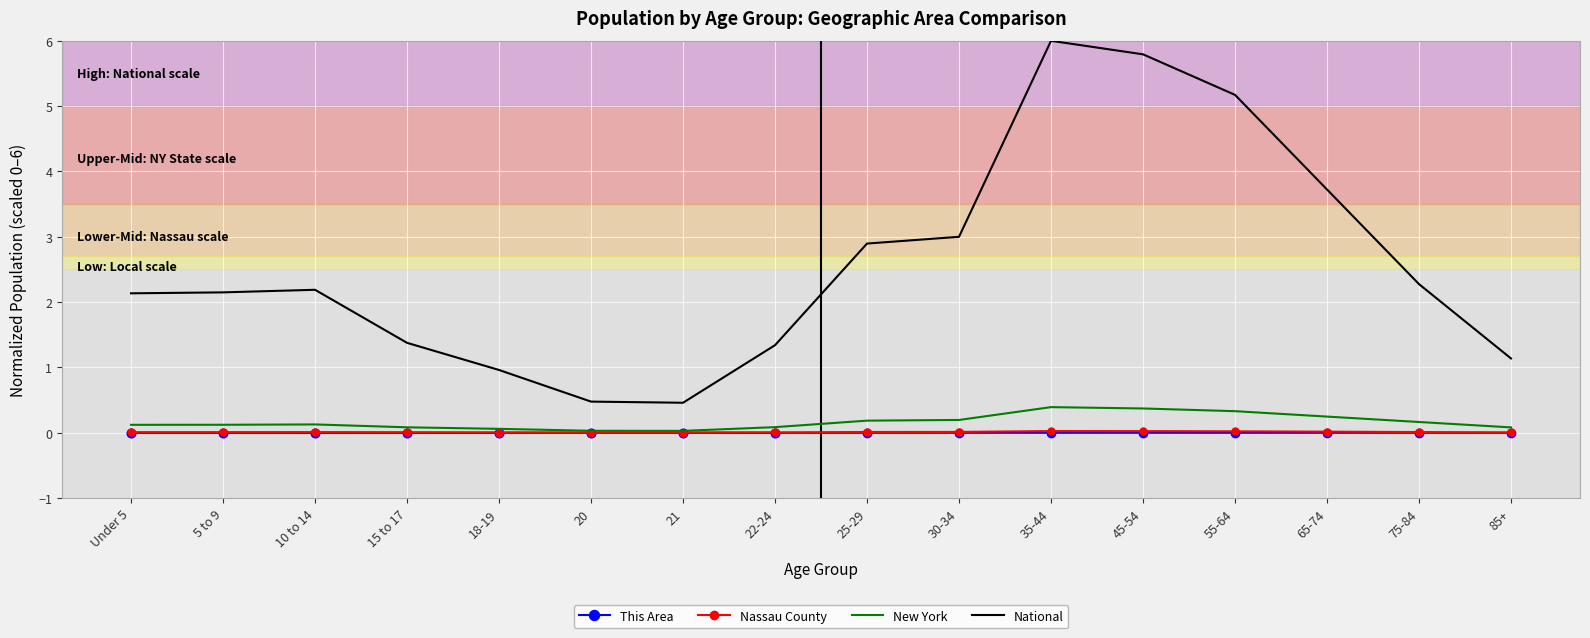

What is the approximate value of New York at 75-84?

0.2